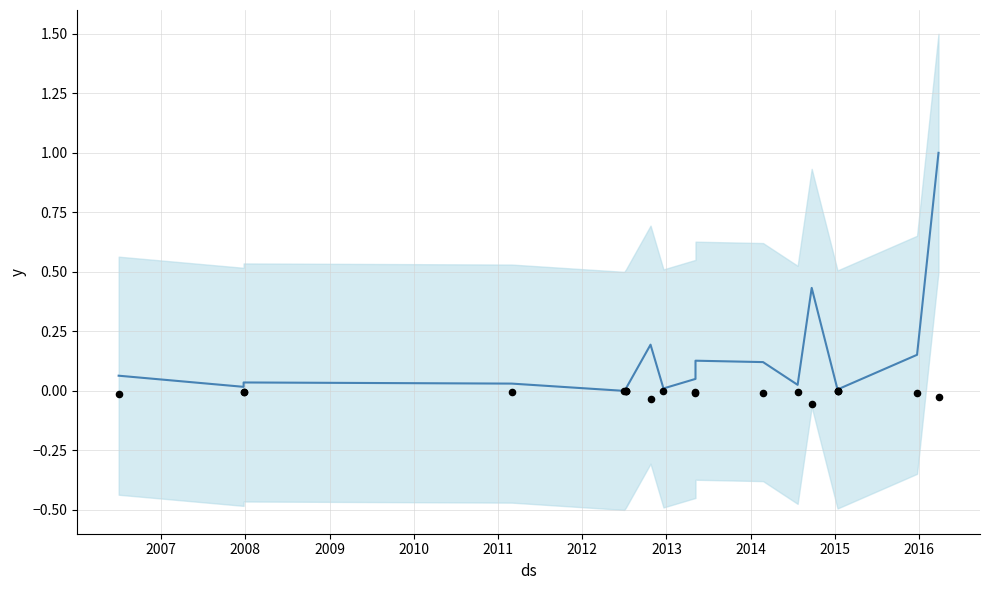

At how many categories does at least one series exceed 0?

19